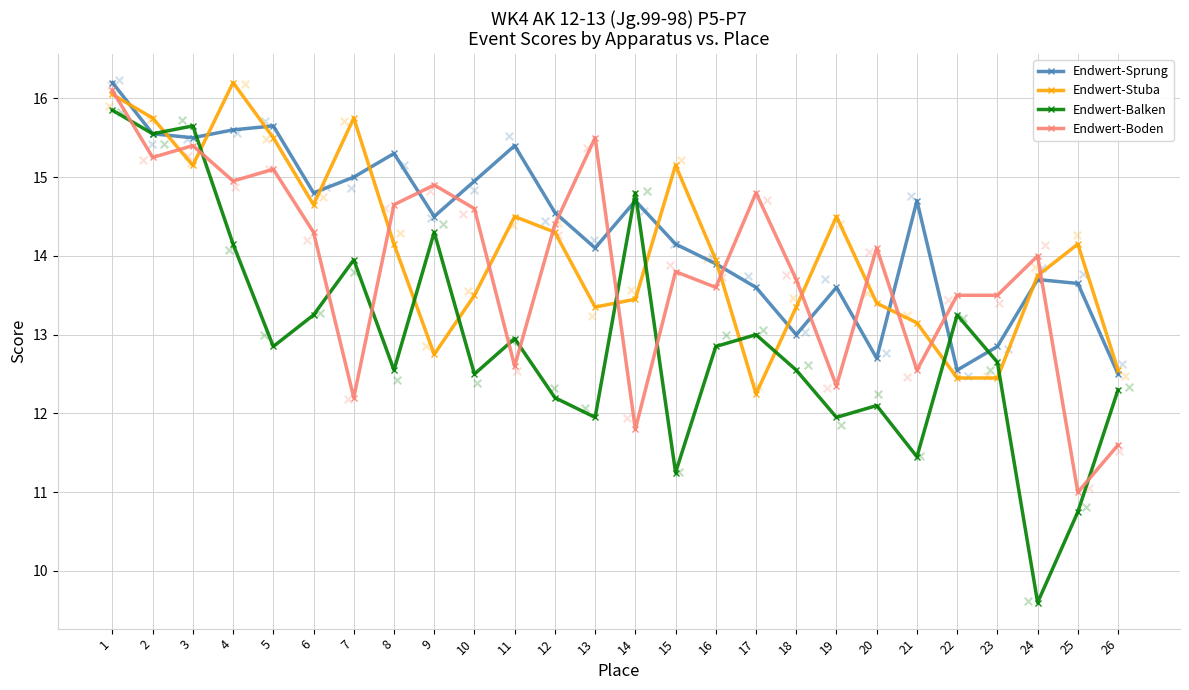

Is the value of Endwert-Stuba at 20 greater than the value of Endwert-Sprung at 17?

No